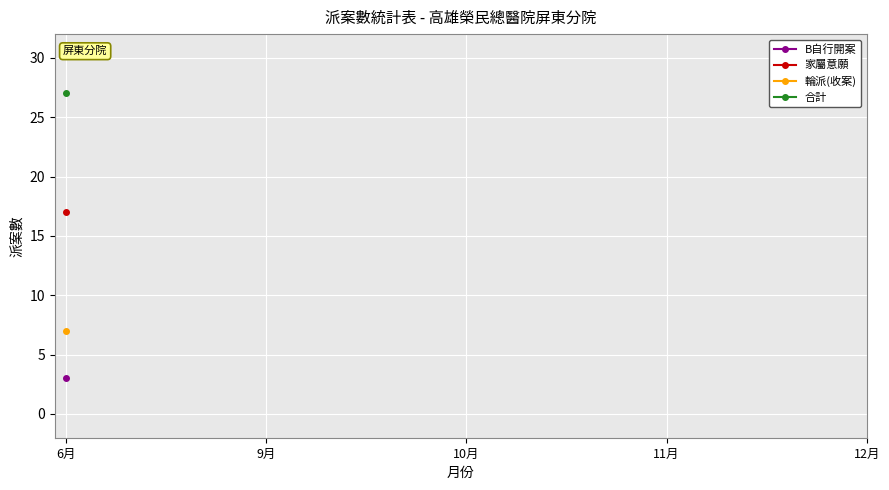

List the series in order of their overall mean, lowest first.

B自行開案, 輪派(收案), 家屬意願, 合計